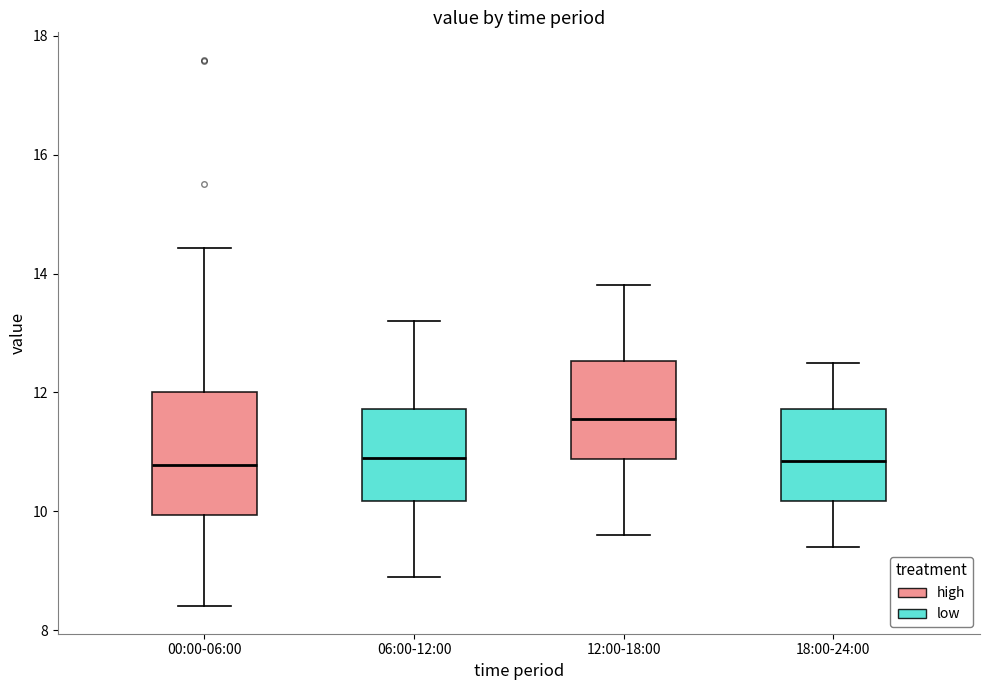

Reading left to right, read every box against the y-axis: the position of its median line, the range the box covers, and the ends of its whiskers. The values are not printed on the chart, so give them approximately, as read against the axis.

00:00-06:00: median 10.8, box 10.0 to 12.0, whiskers 8.4 to 14.4
06:00-12:00: median 11.0, box 10.2 to 11.8, whiskers 9.0 to 13.2
12:00-18:00: median 11.6, box 10.8 to 12.6, whiskers 9.6 to 13.8
18:00-24:00: median 10.8, box 10.2 to 11.8, whiskers 9.4 to 12.6